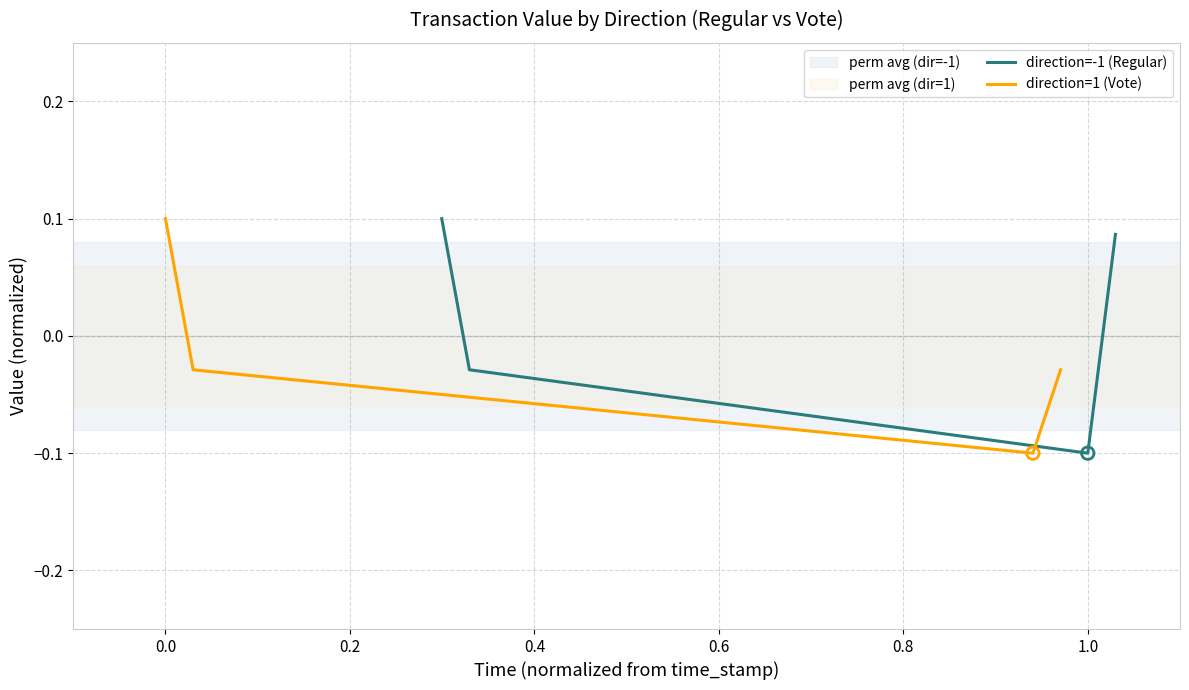

Which series has the largest total across all categories?

direction=-1 (Regular)